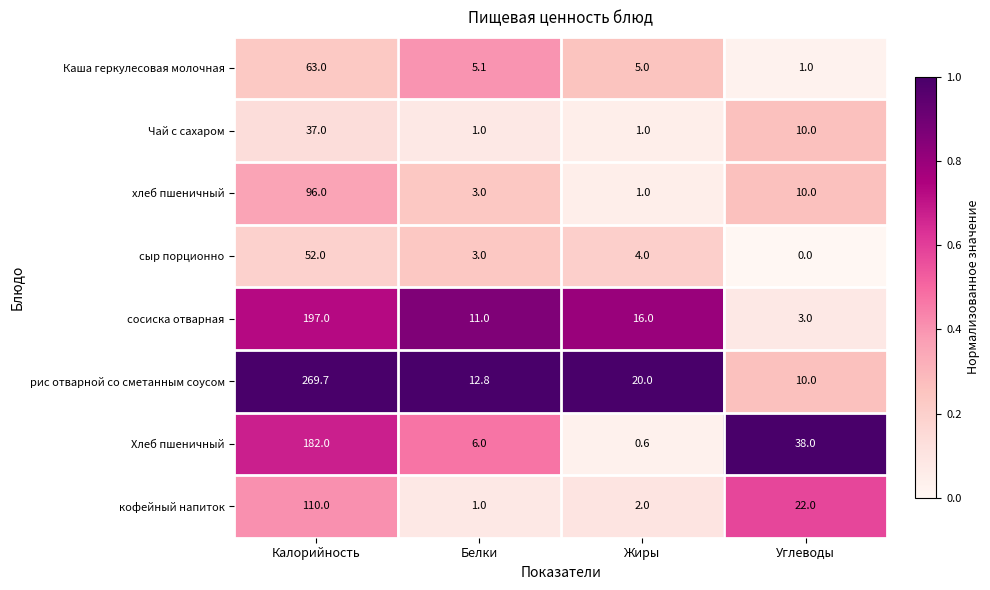

What is the average value of the сосиска отварная series?

56.8